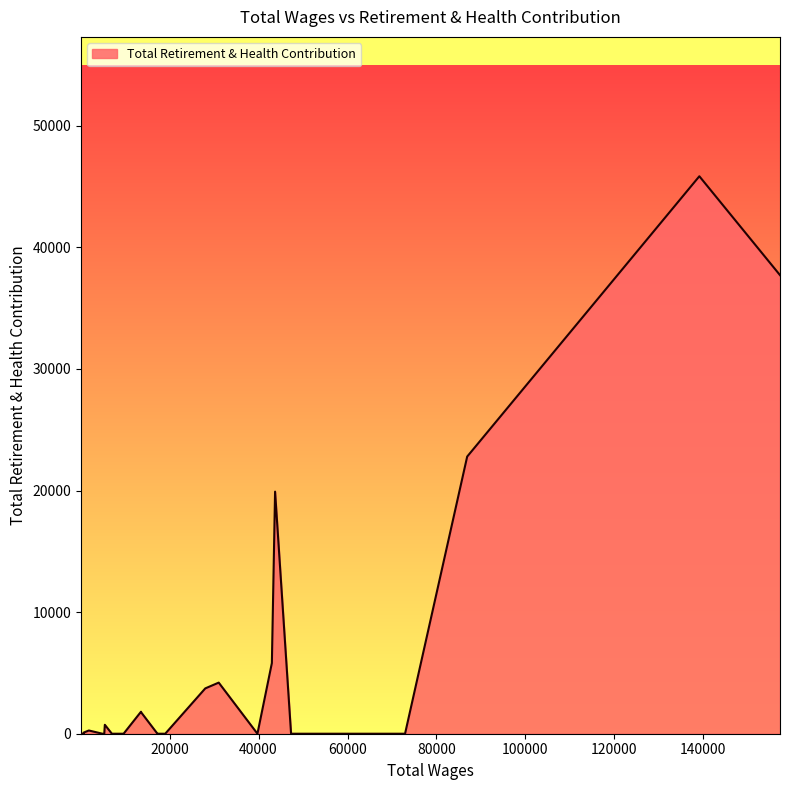

What is the greatest value displayed?

45844